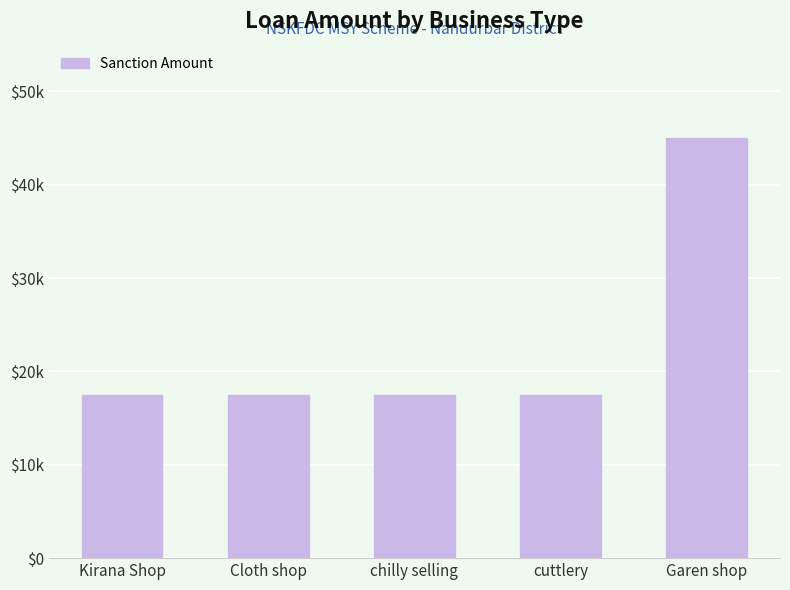

Are the bars horizontal?

No